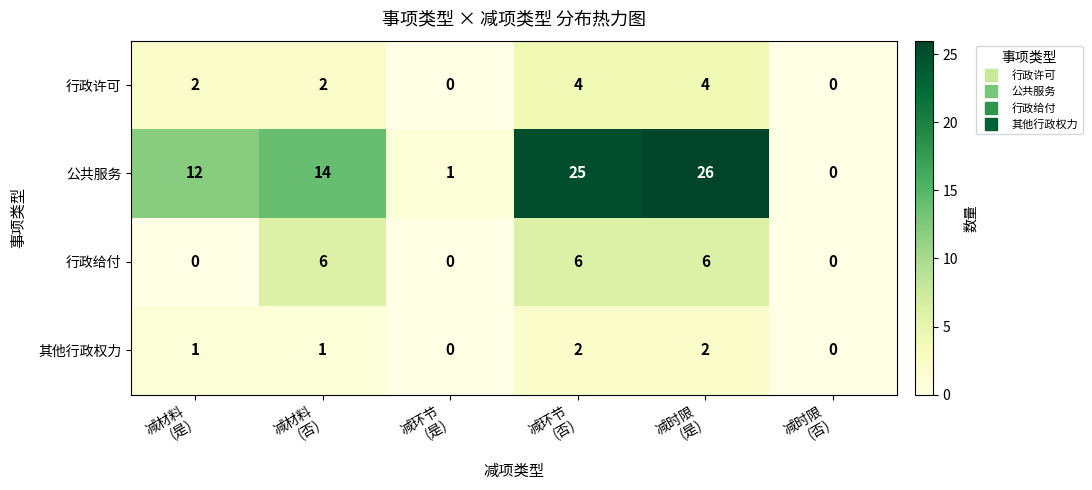

What is the sum of all 公共服务 values?

78